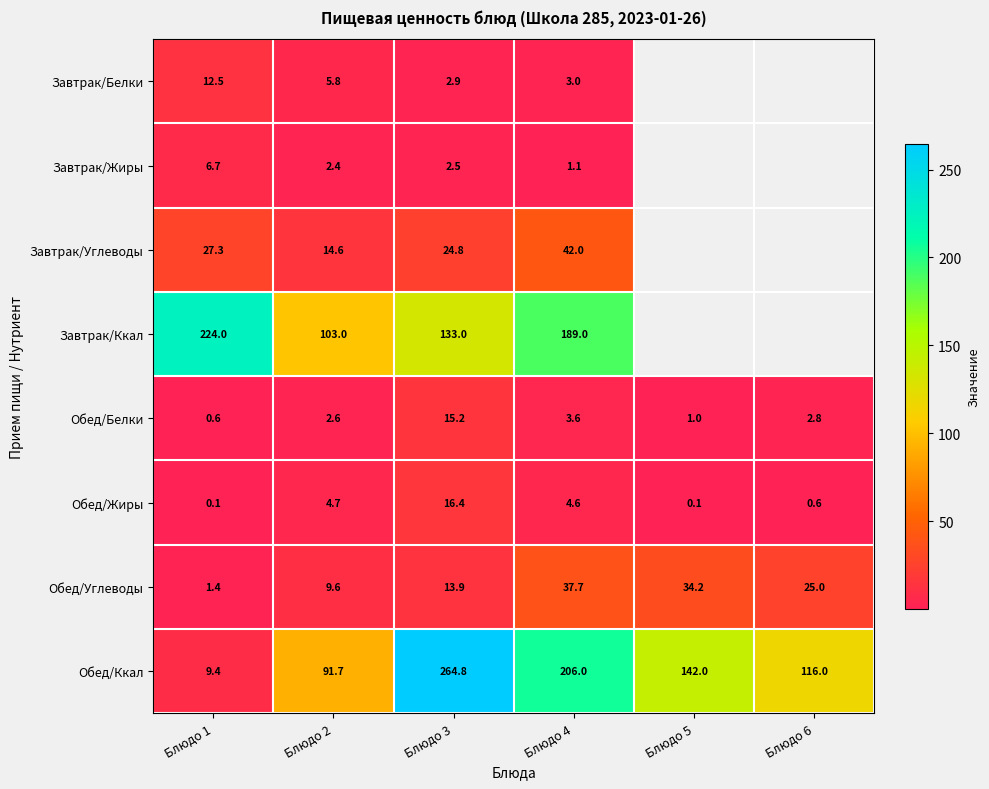

Where is Обед/Жиры nearest to the value 8?

Блюдо 2